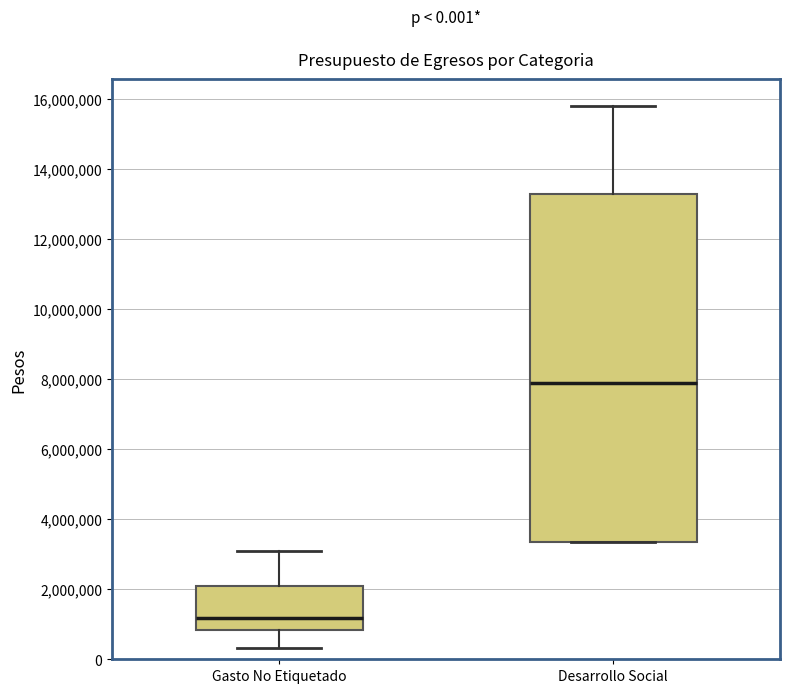

Which box has the highest median line?

Desarrollo Social